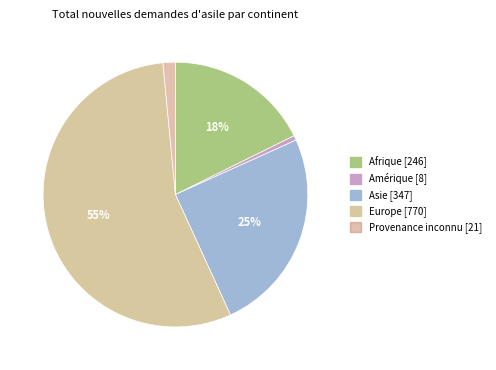

Rank the categories by value from lowest to highest.

Amérique [8], Provenance inconnu [21], Afrique [246], Asie [347], Europe [770]